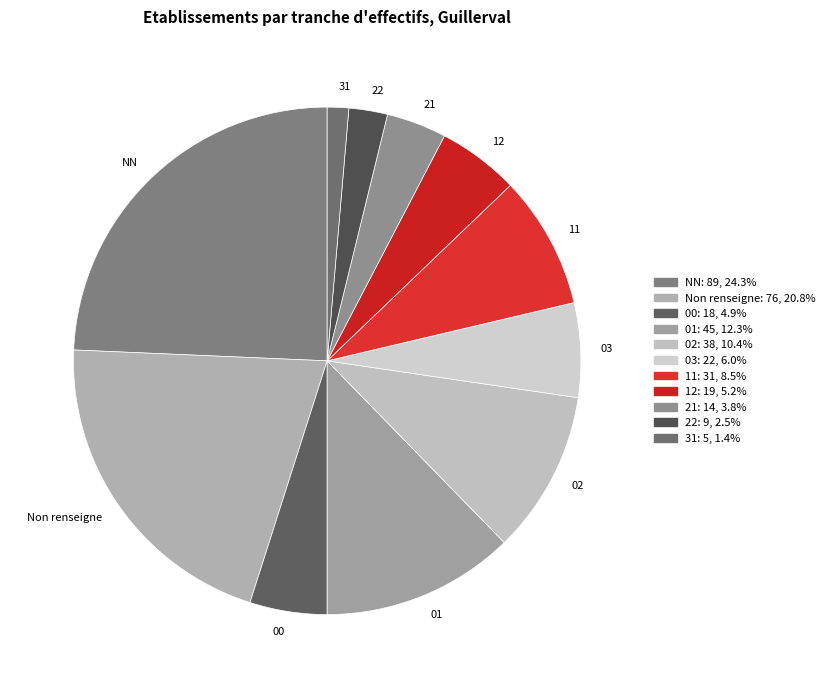

Is 02 the majority of the pie?

No